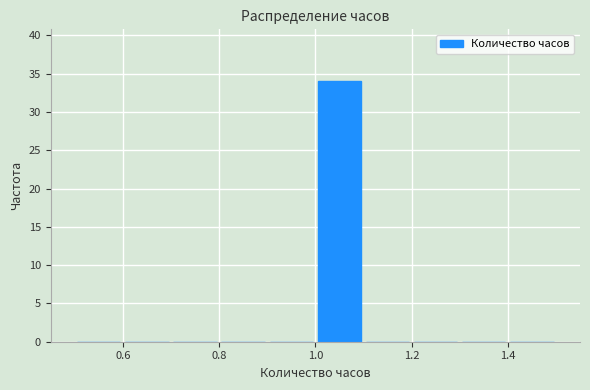

Reading left to right, list every bar in this chart as the range it spans on the x-axis followed by its height. The values are not printed on the chart, so give them approximately, as read against the axis.

0.5 to 0.6: 0
0.6 to 0.7: 0
0.7 to 0.8: 0
0.8 to 0.9: 0
0.9 to 1.0: 0
1.0 to 1.1: 34
1.1 to 1.2: 0
1.2 to 1.3: 0
1.3 to 1.4: 0
1.4 to 1.5: 0